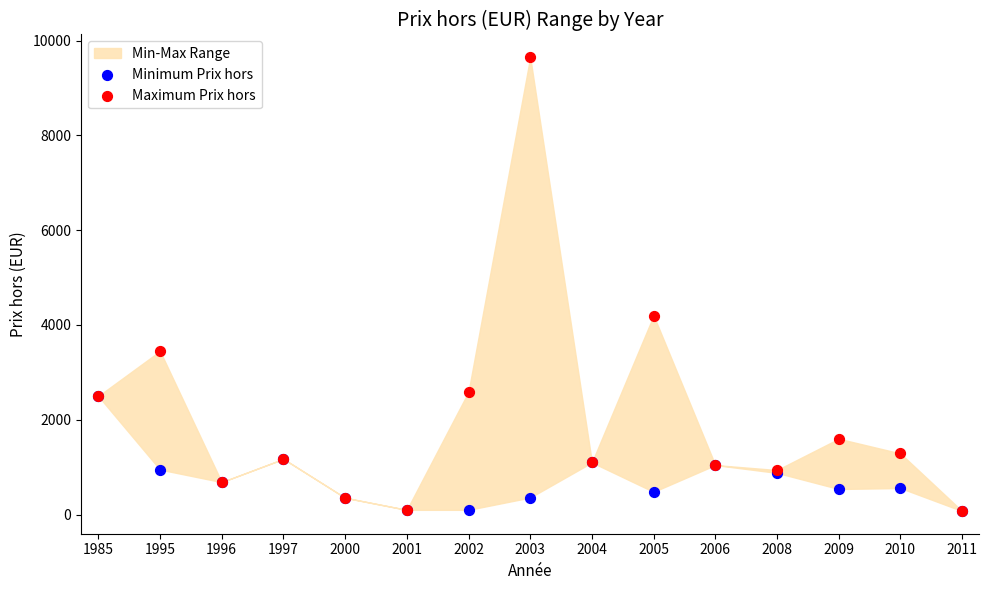

In the Maximum Prix hors series, what Y value is closest to 4862?

4200